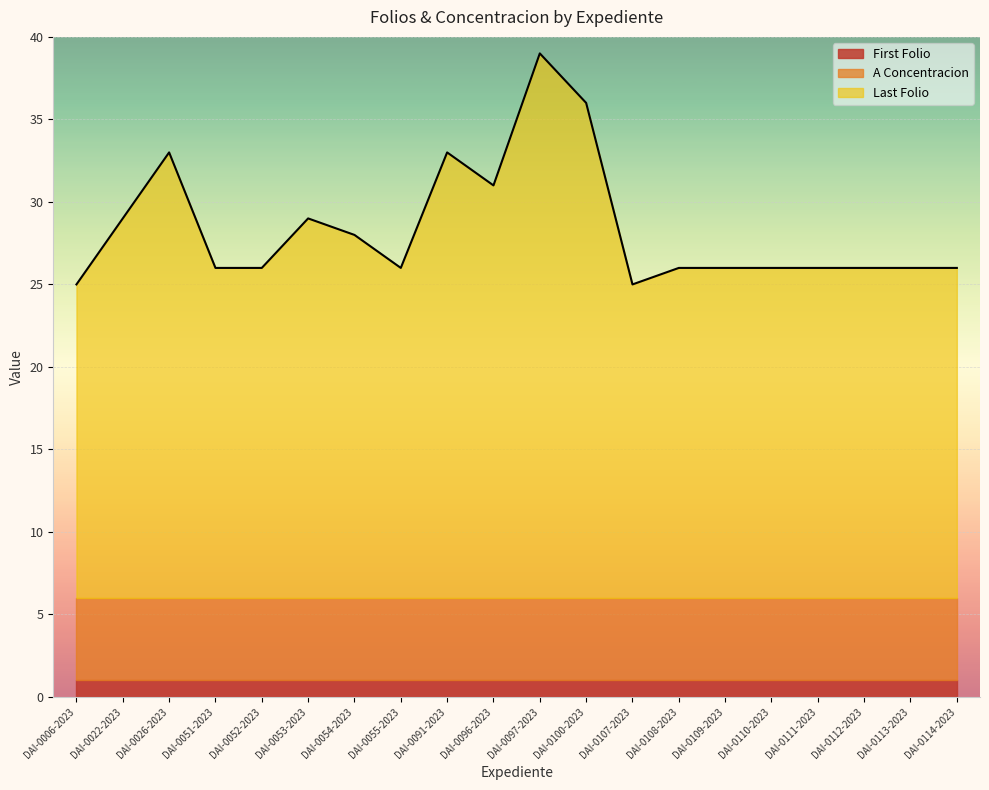

Count the number of data series in this chart.

3